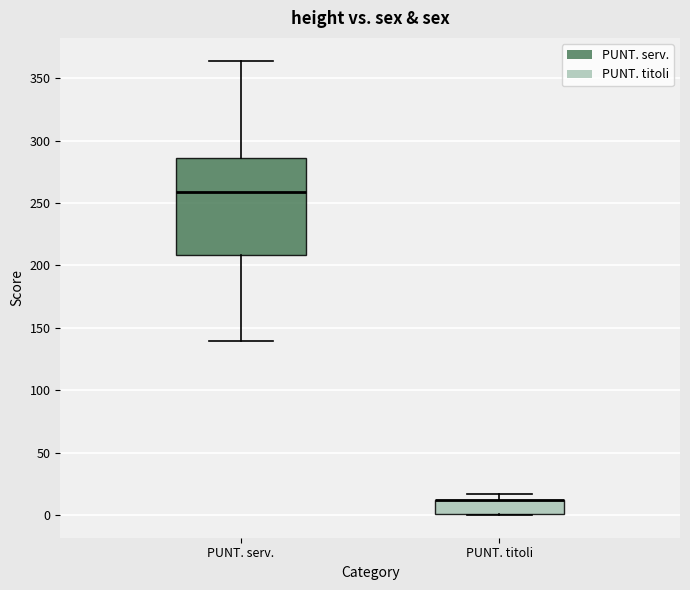

Comparing the boxes themselves (not the whiskers), which one is the tallest?

PUNT. serv.